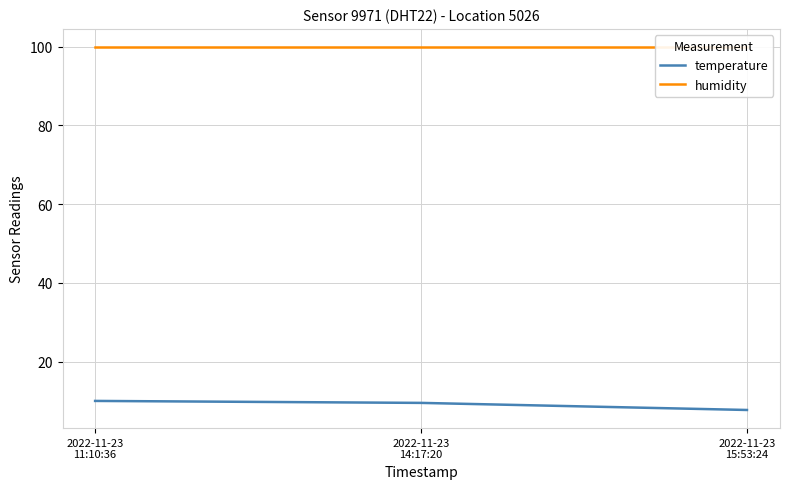

What is the sum of the humidity values at 2022-11-23
14:17:20 and 2022-11-23
15:53:24?

199.8